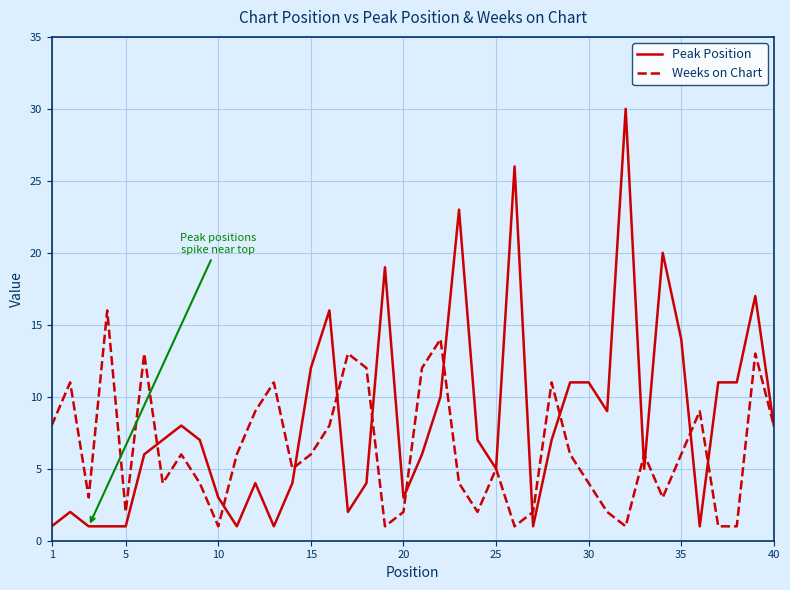

Which series has the largest total across all categories?

Peak Position